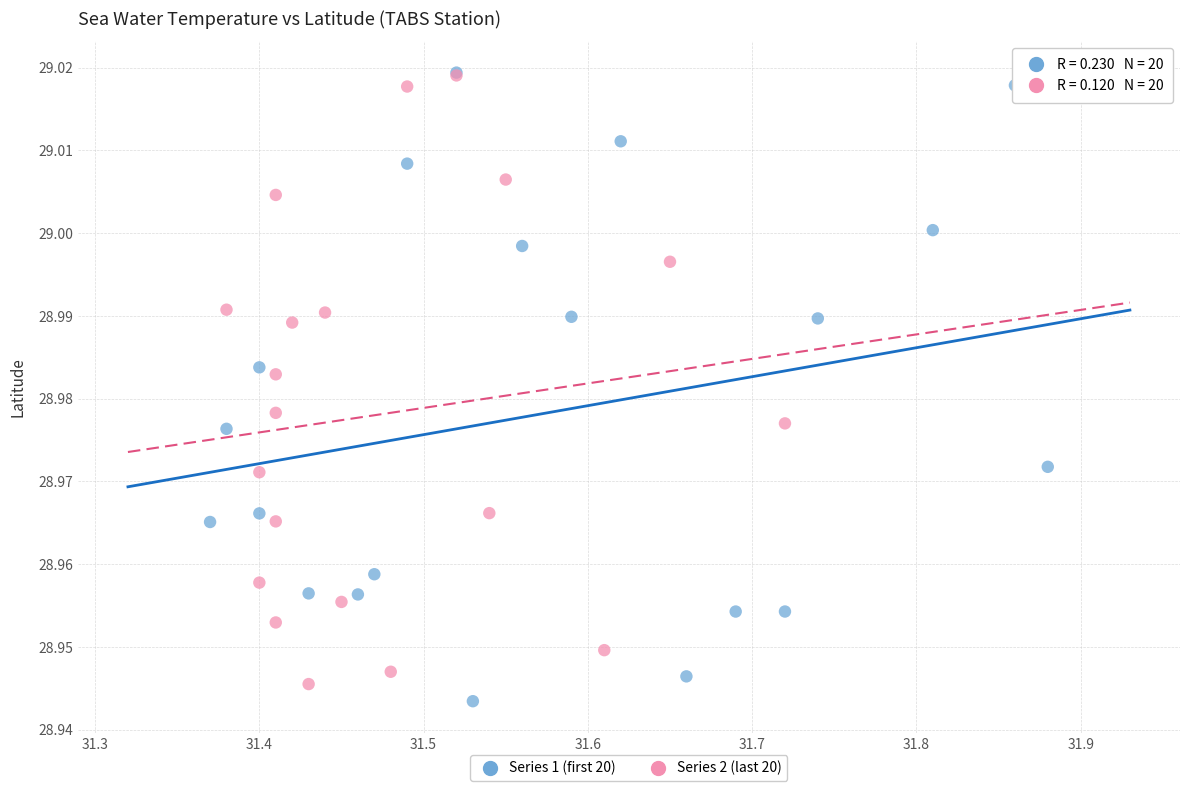

Which series reaches the minimum Y coordinate?

Series 1 (first 20)